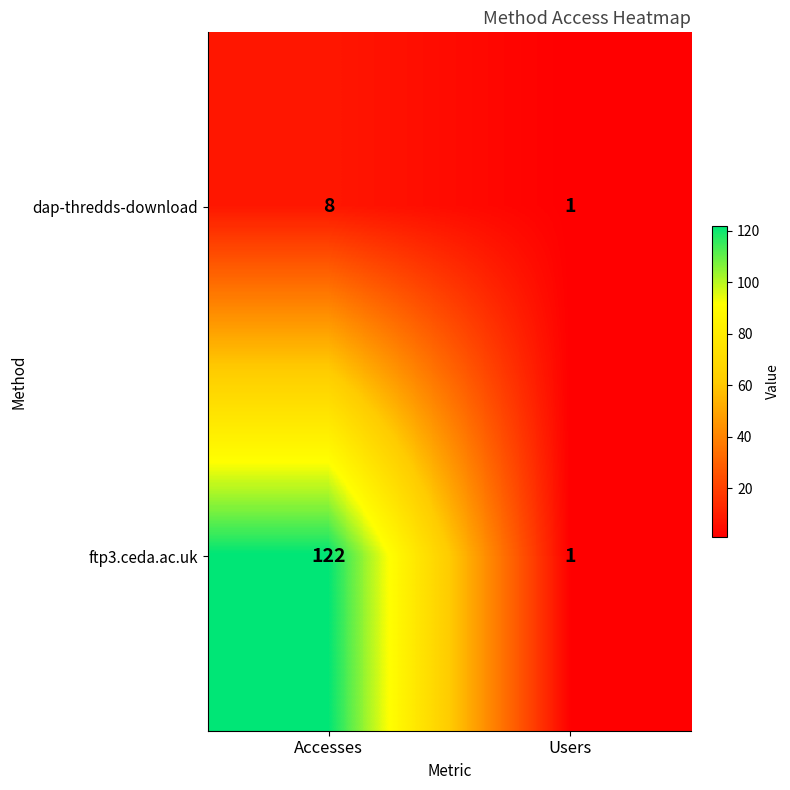

Is it true that ftp3.ceda.ac.uk equals 122 at Accesses?

True